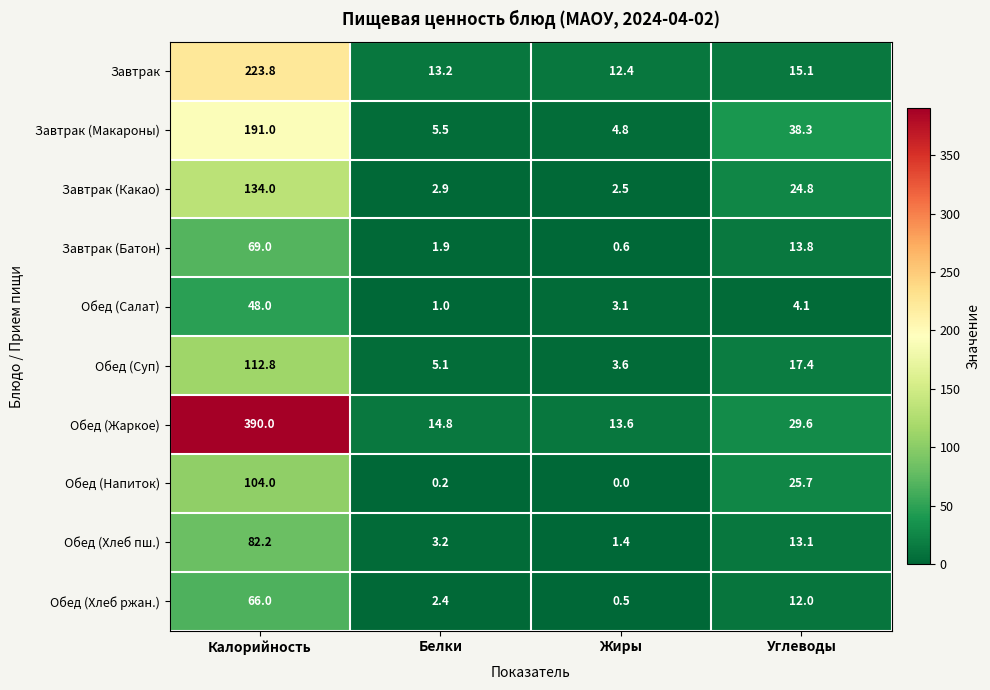

Which series has the largest range (max minus min)?

Обед (Жаркое)